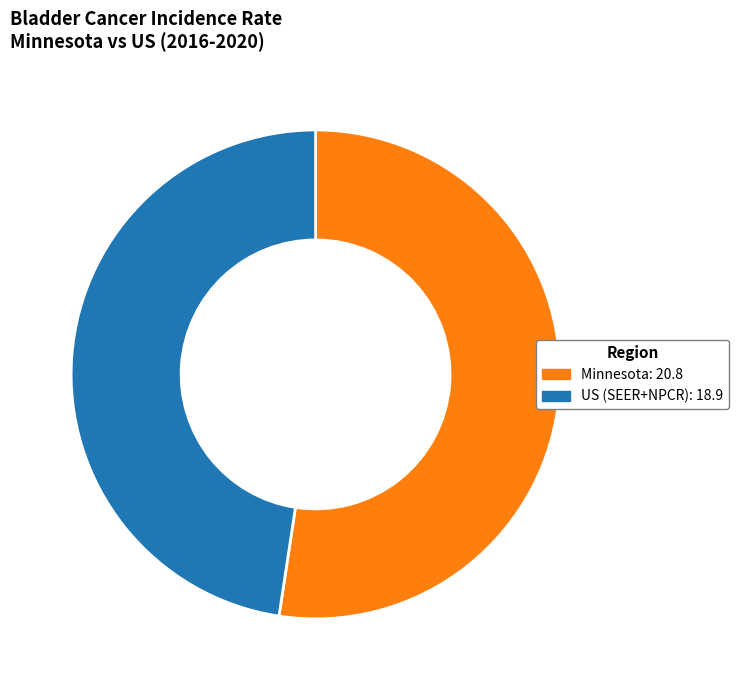

Which slice represents more than half of the pie?

Minnesota